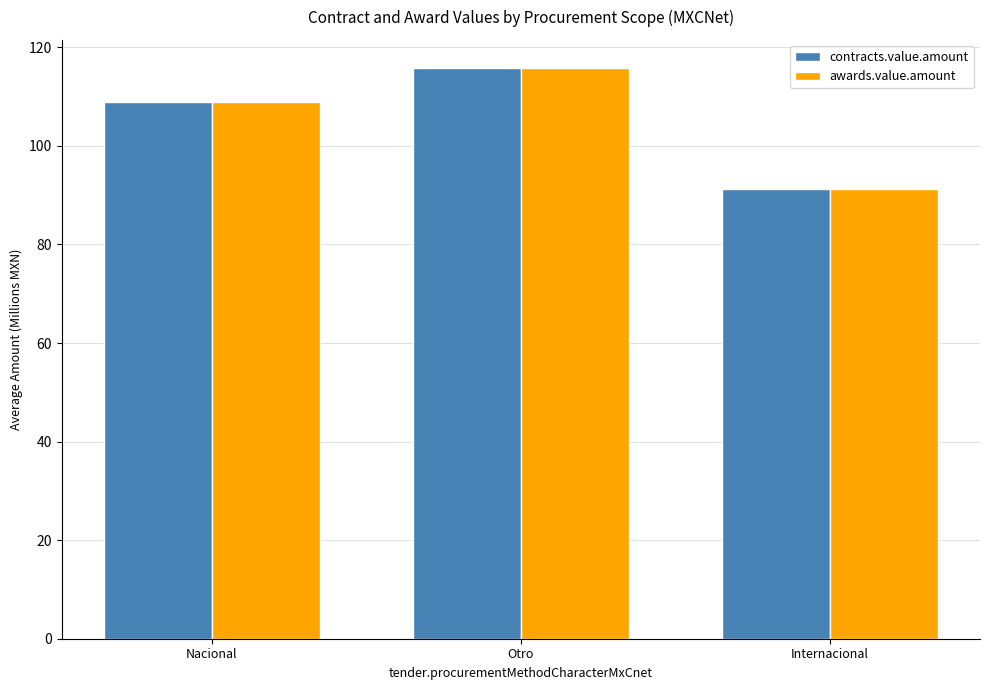

What is the total value across all series at Otro?

231.5